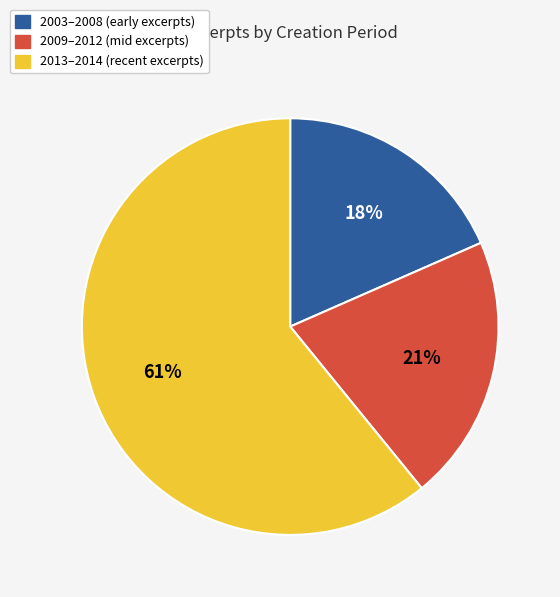

Is there any slice that represents more than half of the pie?

Yes